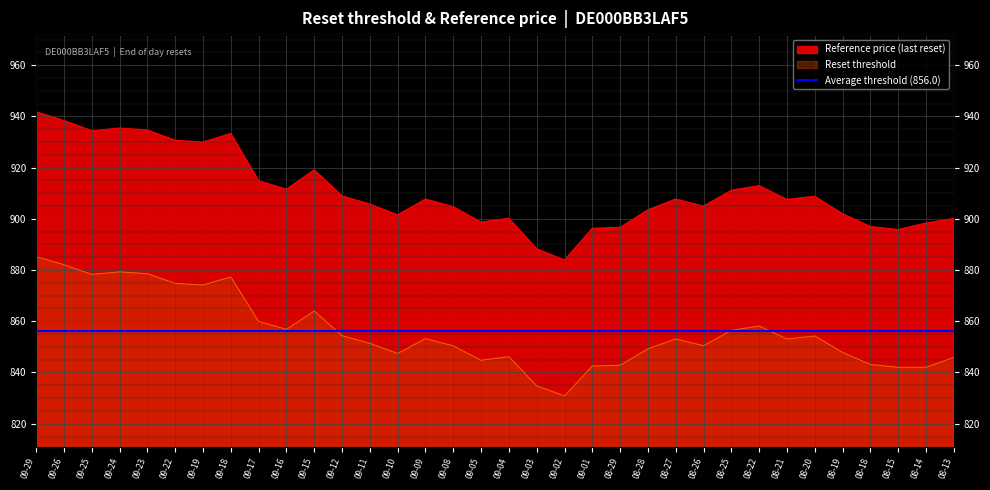

Is it true that Reset threshold equals 1236.0 at 08-28?

False